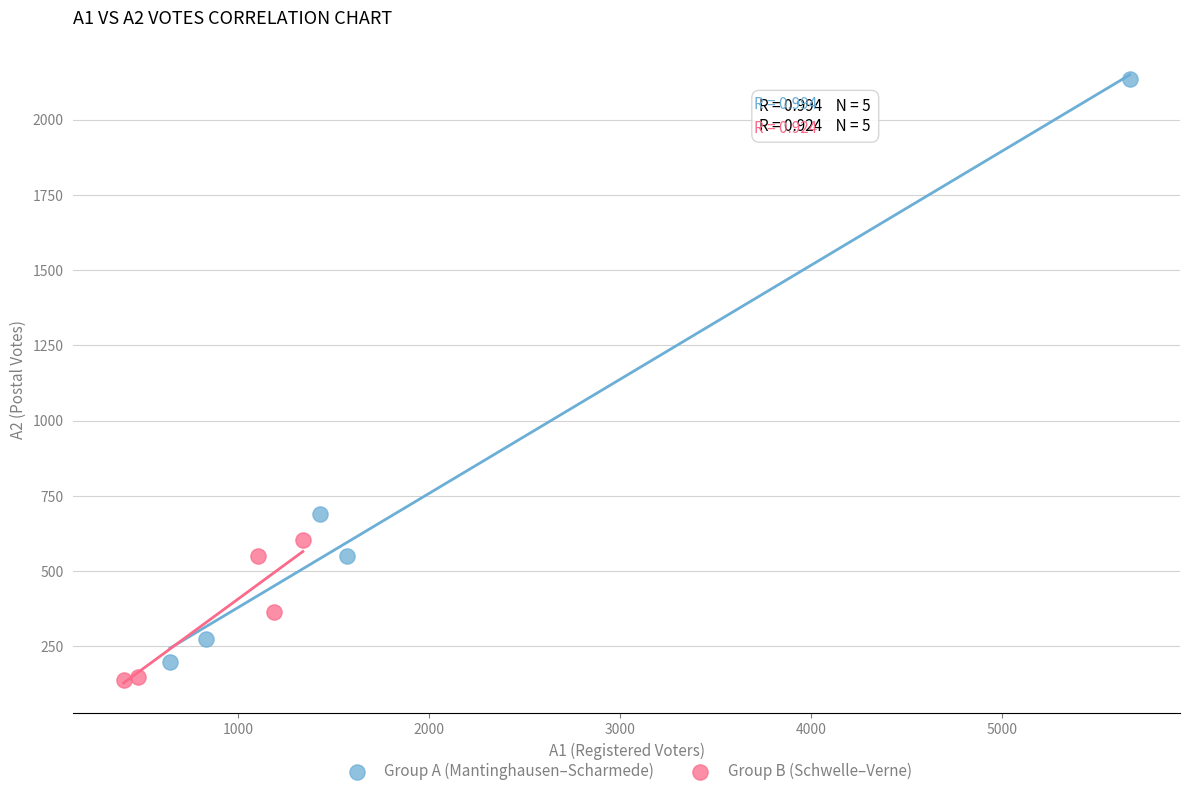

Which series contains the highest Y value?

Group A (Mantinghausen–Scharmede)